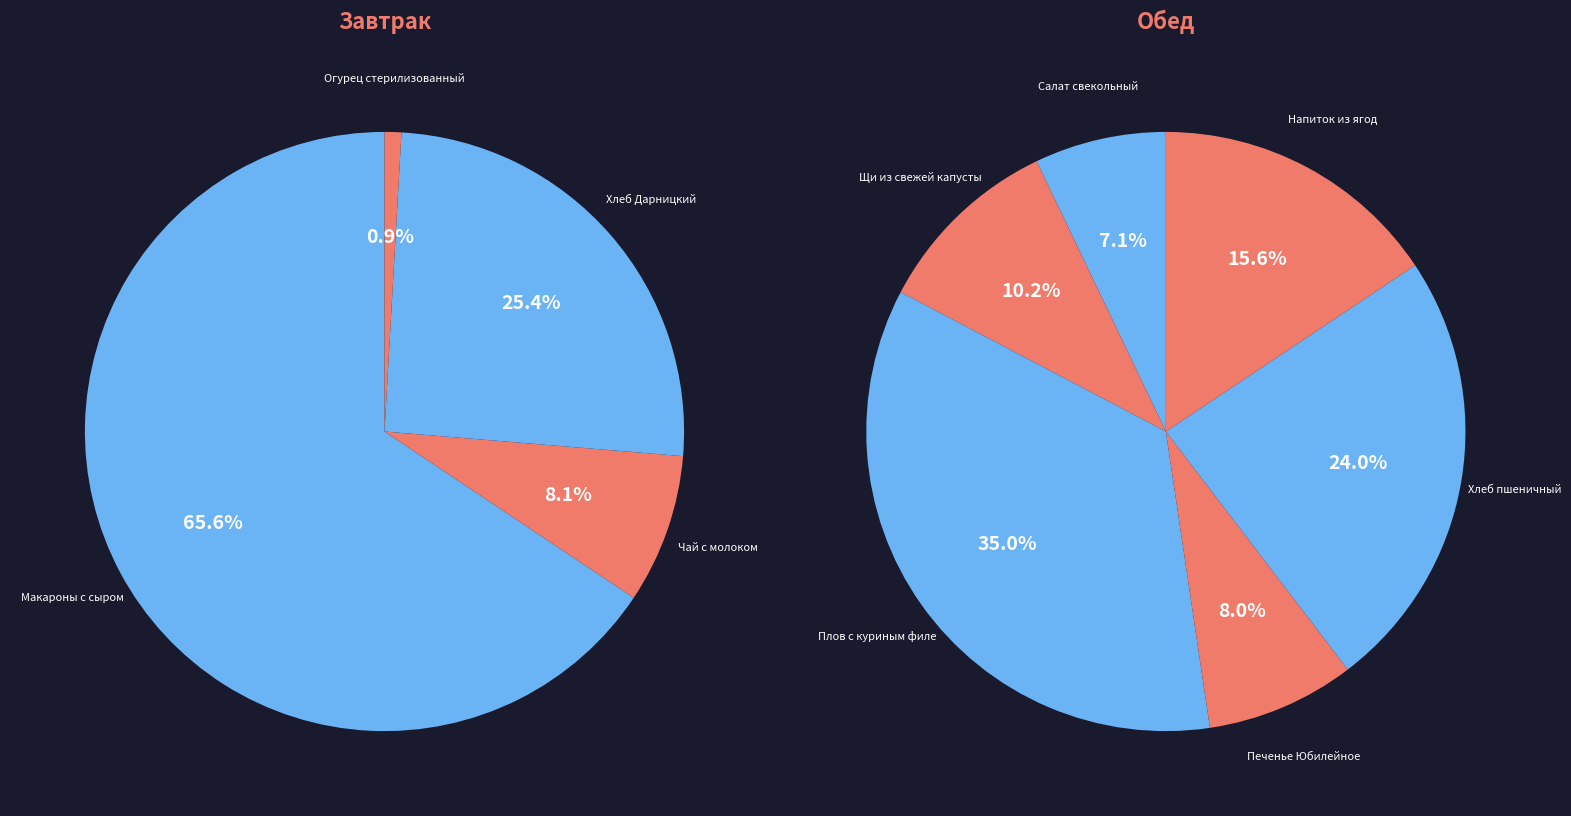

Count the number of slices in the pie.

10